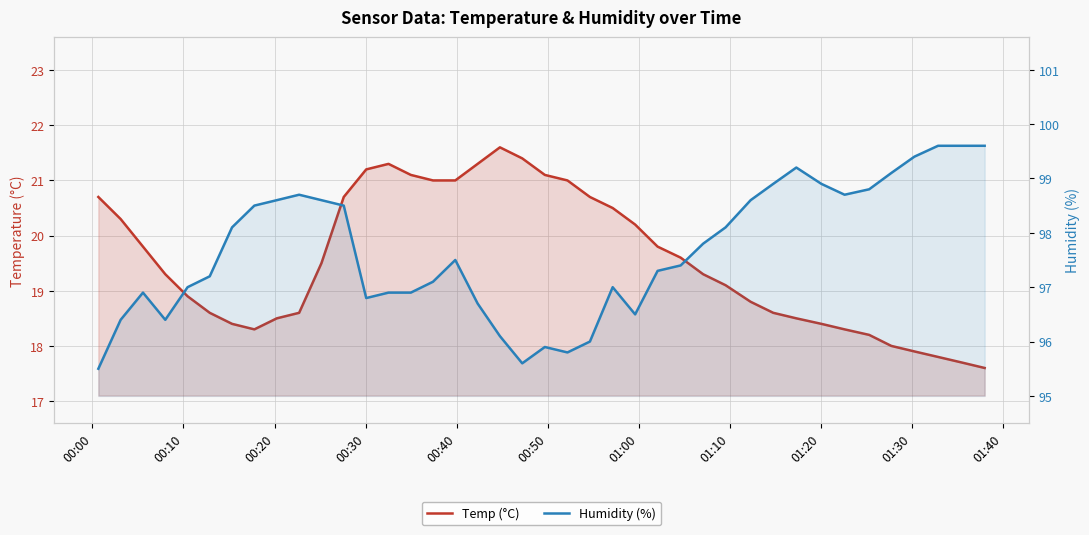

At which label does Humidity reach its minimum?

00:00